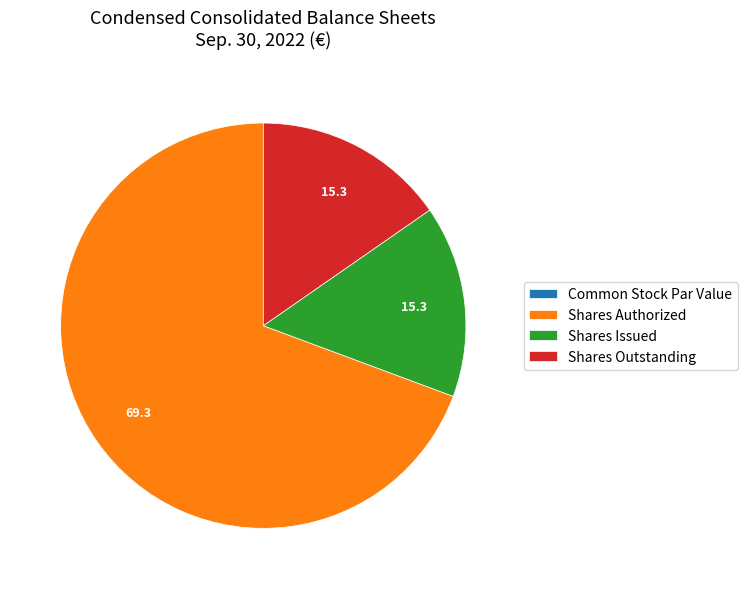

Which has a higher value, Shares Outstanding or Shares Authorized?

Shares Authorized